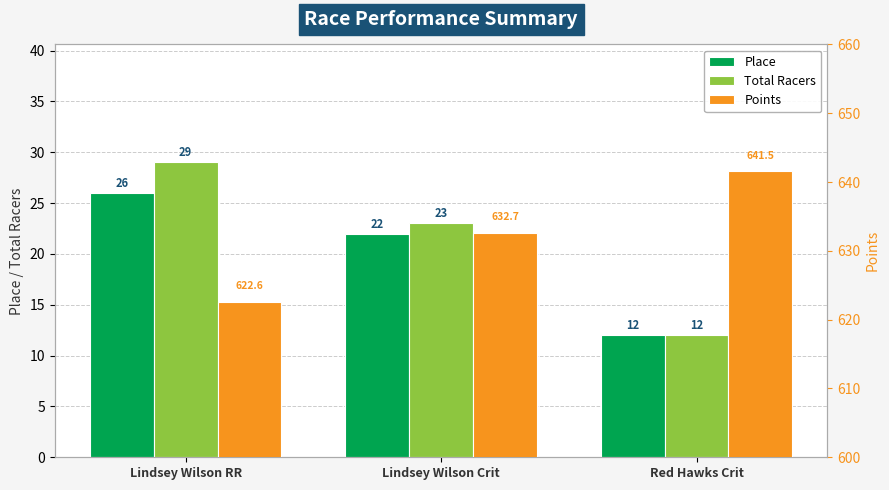

What is the value of the Place bar at the 3rd from the left?

12.0